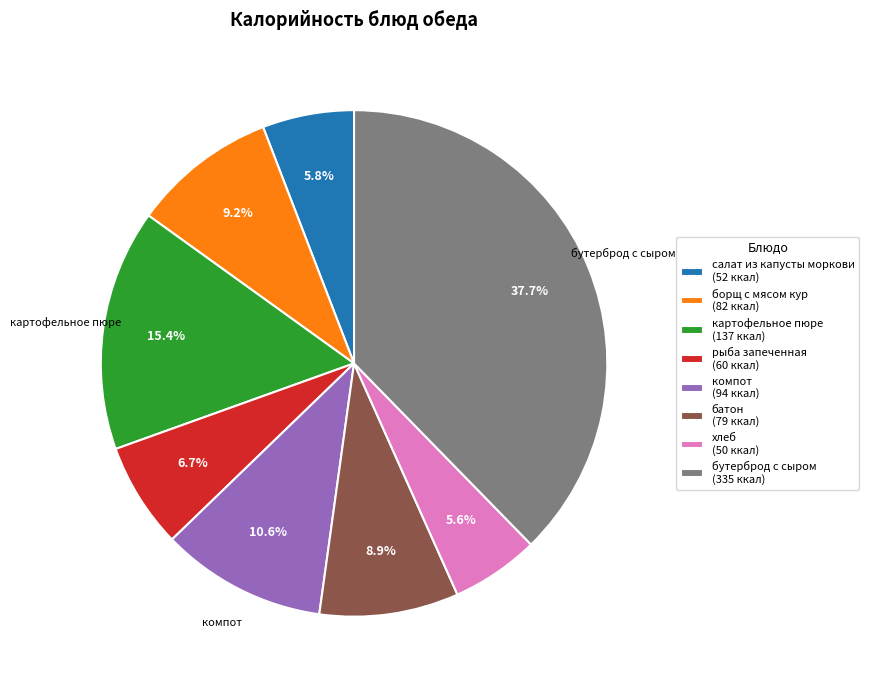

What is the ratio of the value at батон to the value at борщ с мясом кур?

1.0